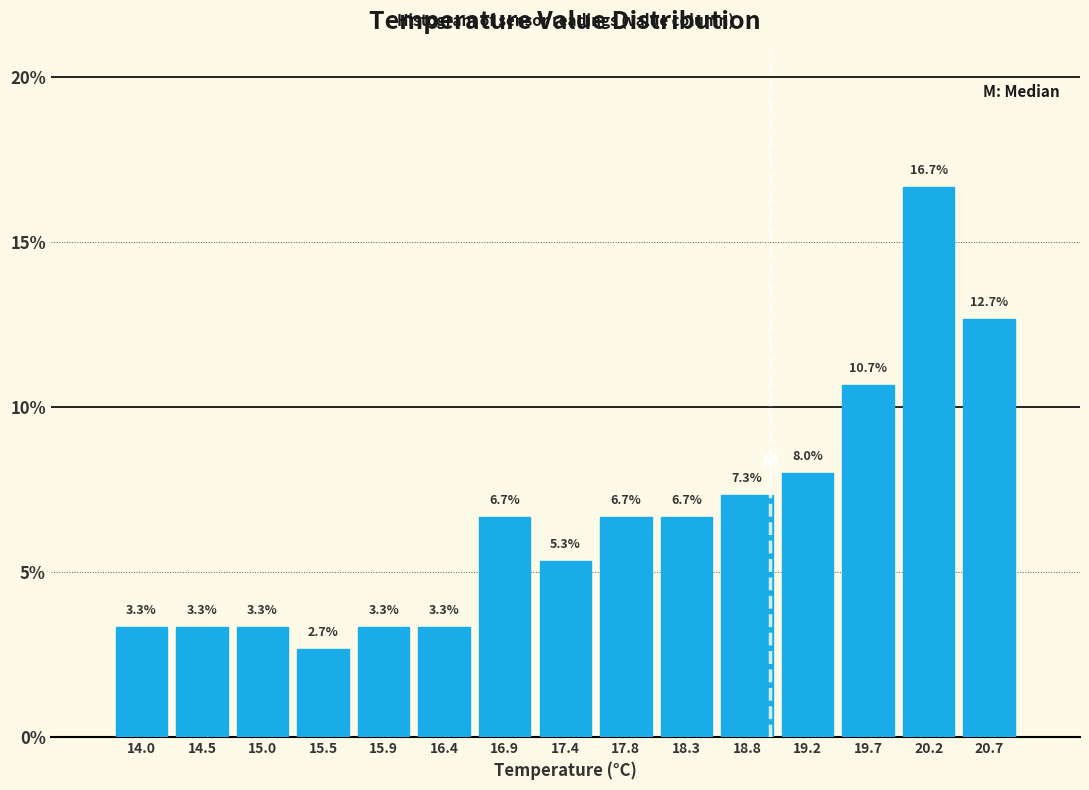

What is the height of the bar covering 17.10 to 17.60 on the x-axis? The bar edges are not printed on the chart, so give them approximately, as read against the axis.

5.3